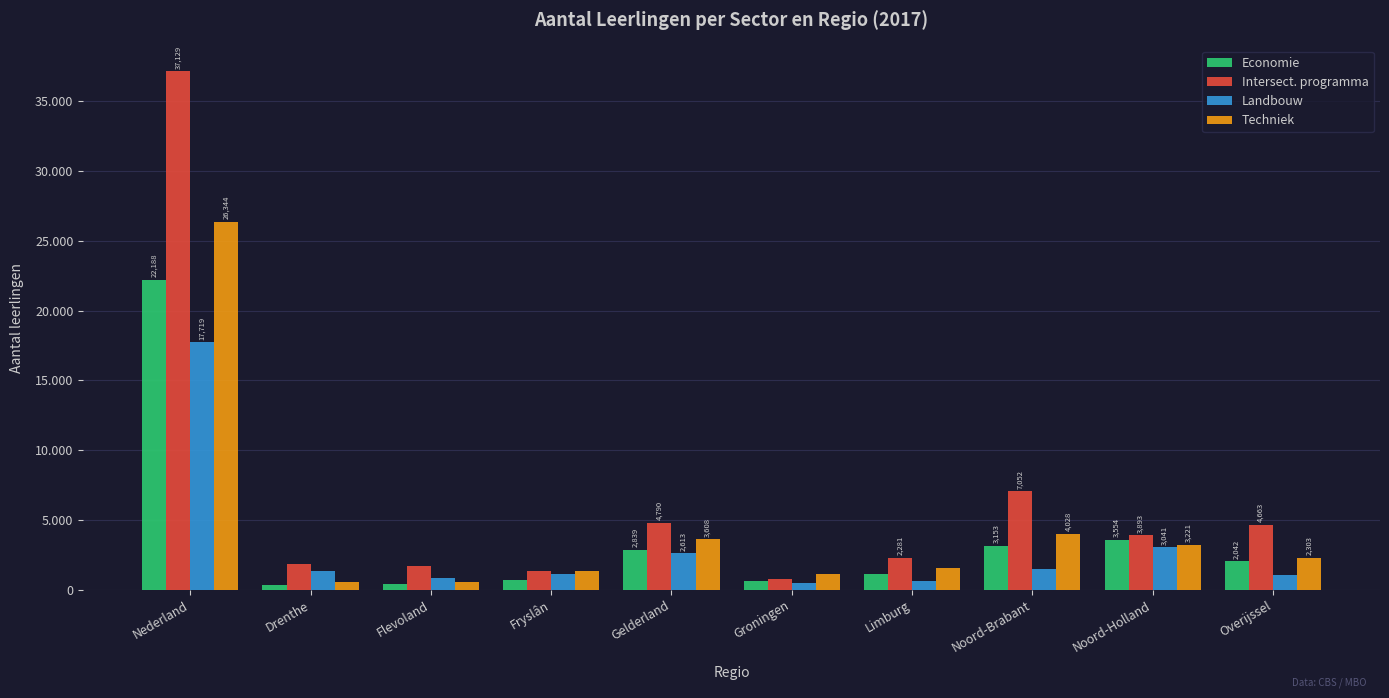

Which series changed the most between Nederland and Overijssel?

Intersect. programma